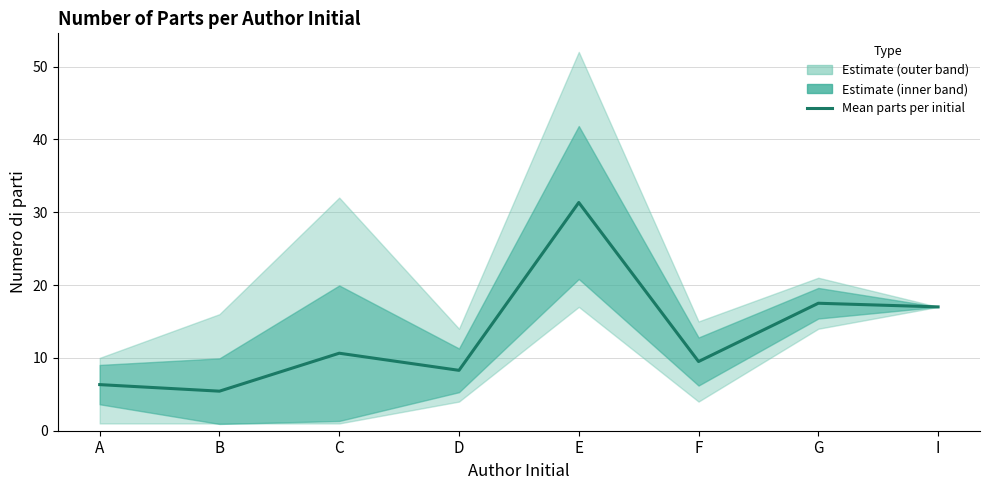

What is the smallest value displayed?

5.4